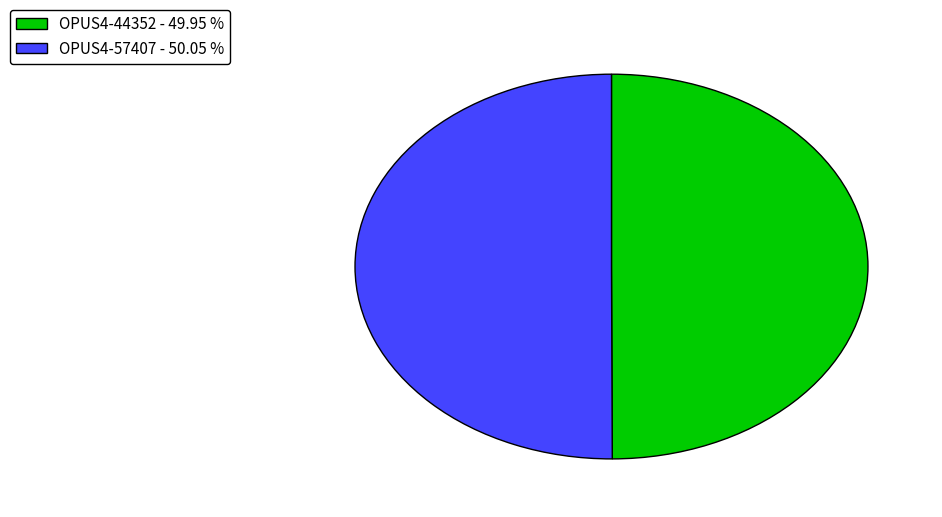

What is the ratio of the value at OPUS4-44352 - 49.95 % to the value at OPUS4-57407 - 50.05 %?

1.0